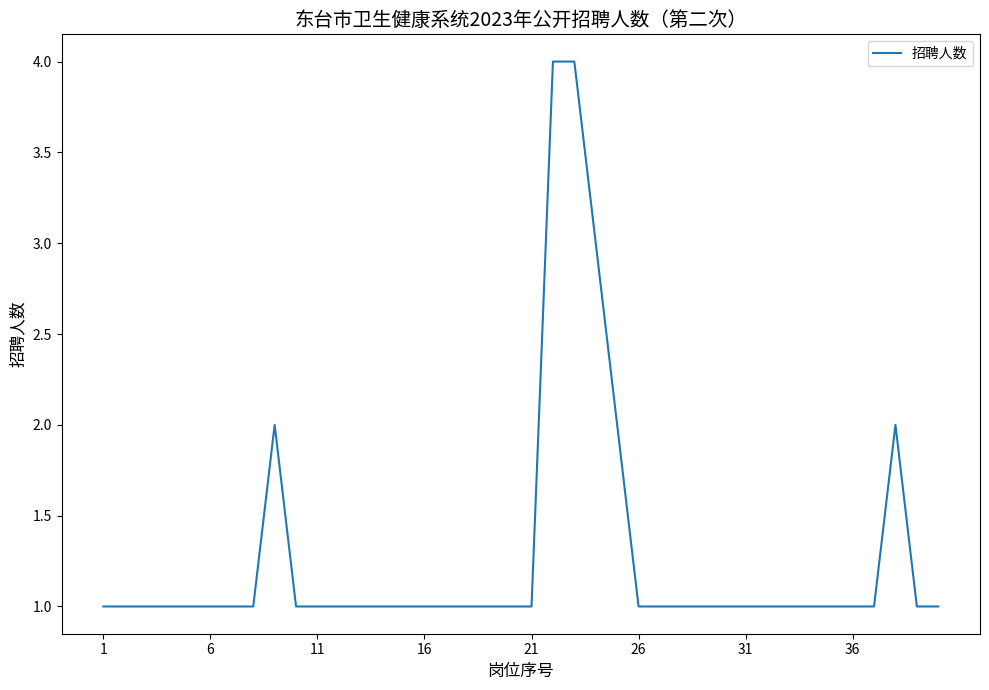

What is the sum of all values?

51